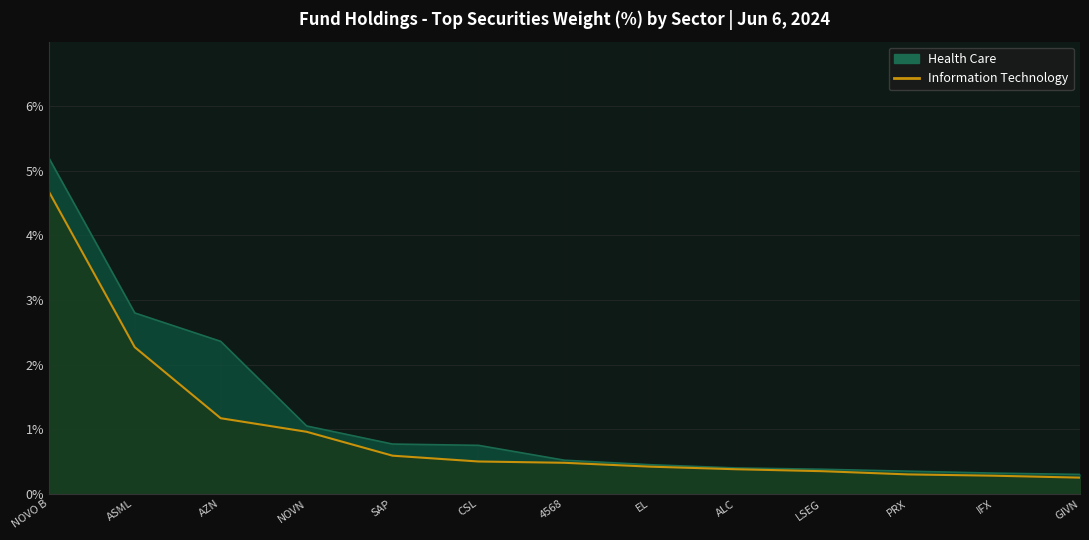

True or false: Information Technology has more than 1 points higher than both neighbors.

False